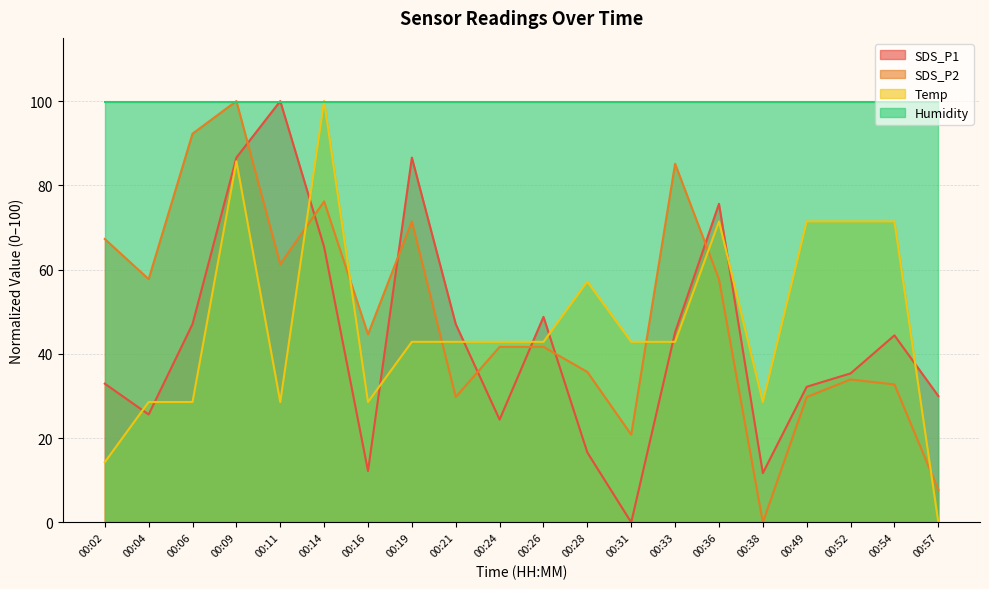

The value of SDS_P1 at 00:11 is 148.6. True or false?

False